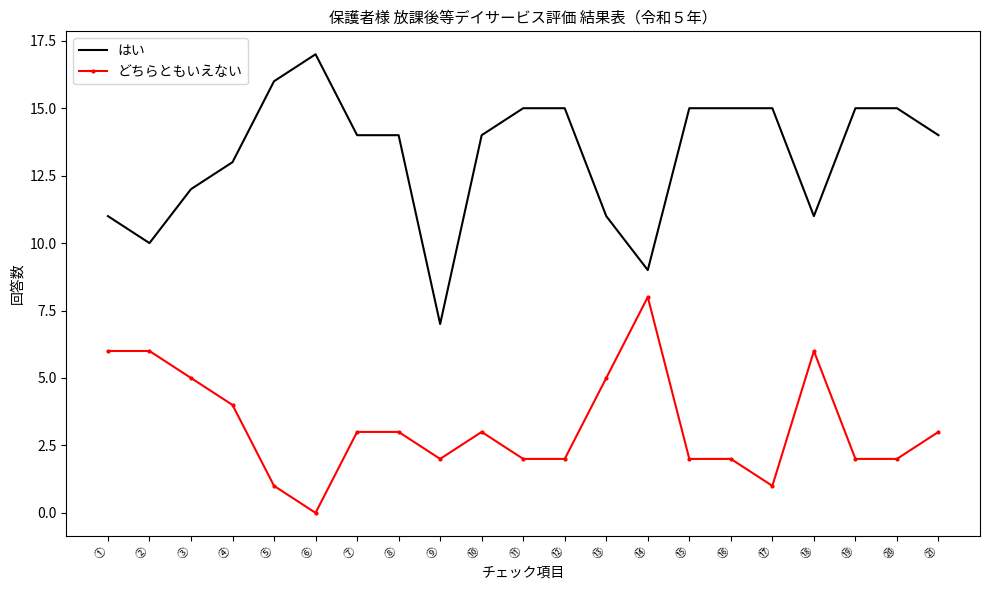

Reading left to right, transcribe all the data shown in this chart.

はい: ①=11	②=10	③=12	④=13	⑤=16	⑥=17	➆=14	➇=14	➈=7	⑩=14	⑪=15	⑫=15	⑬=11	⑭=9	⑮=15	⑯=15	⑰=15	⑱=11	⑲=15	⑳=15	㉑=14
どちらともいえない: ①=6	②=6	③=5	④=4	⑤=1	⑥=0	➆=3	➇=3	➈=2	⑩=3	⑪=2	⑫=2	⑬=5	⑭=8	⑮=2	⑯=2	⑰=1	⑱=6	⑲=2	⑳=2	㉑=3